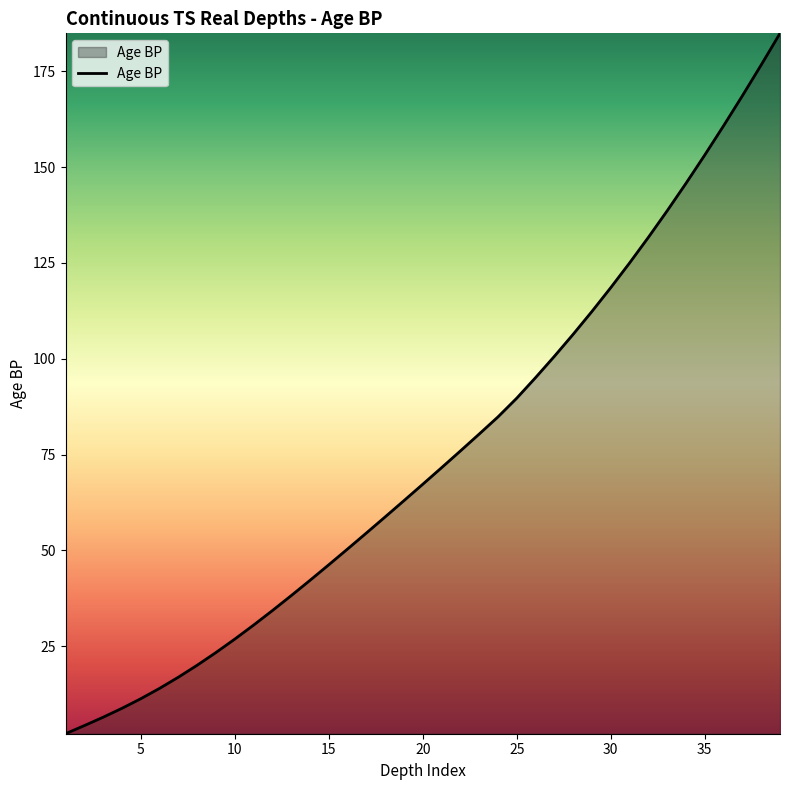

What is the greatest value displayed?

184.9